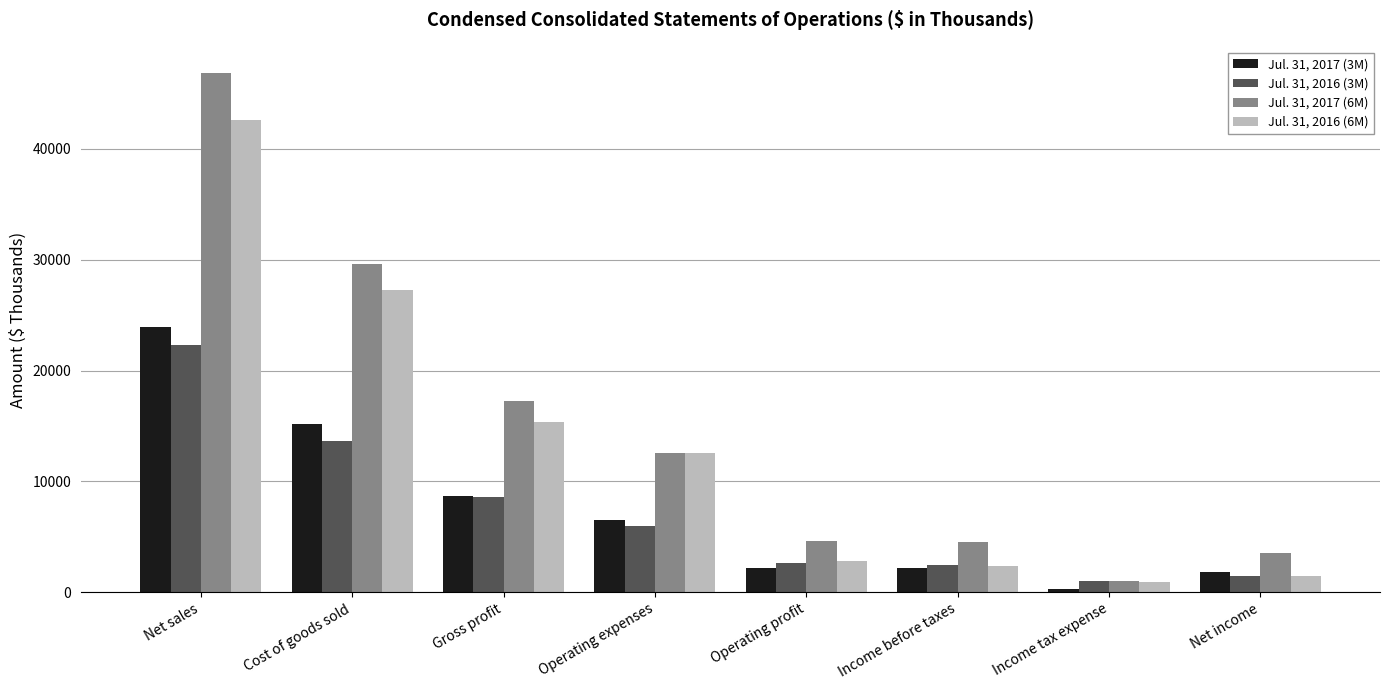

True or false: Jul. 31, 2017 (6M) has a value of 12593 at Operating expenses.

True